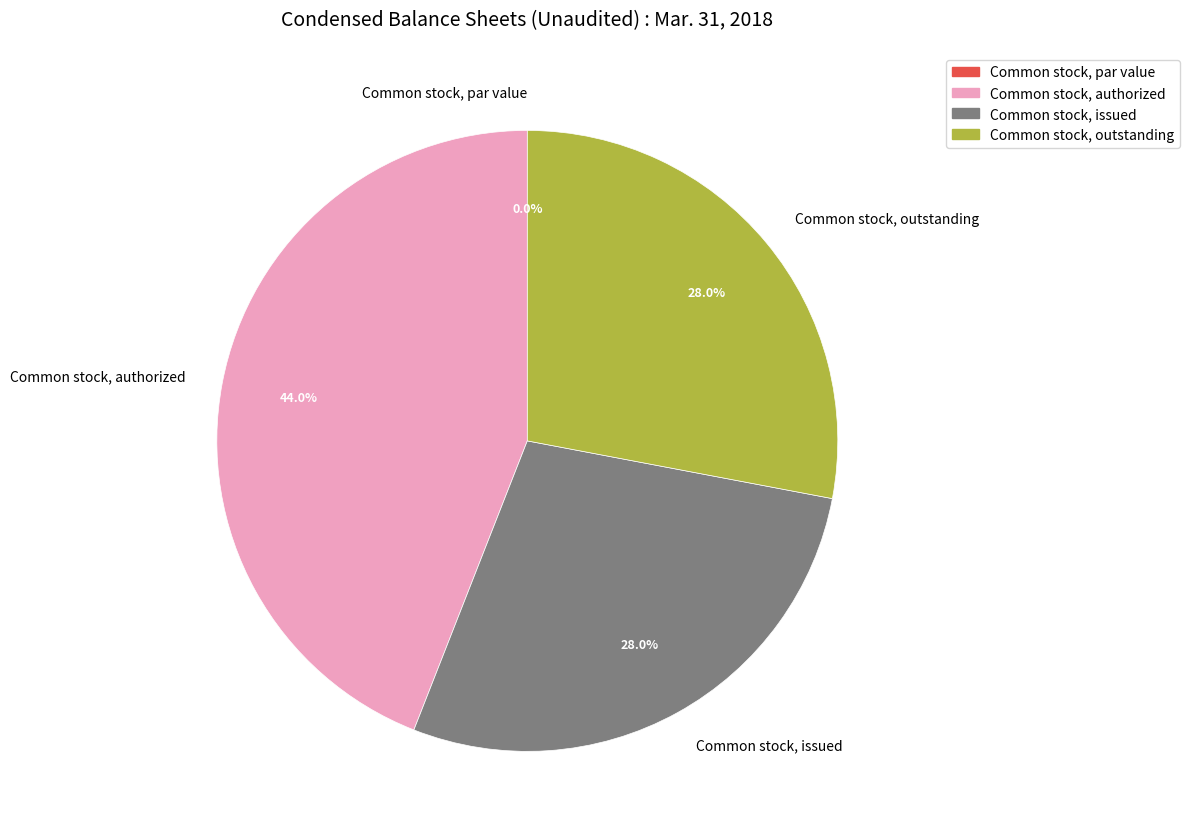

To the nearest percent, what percentage of the pie is Common stock, issued?

28%